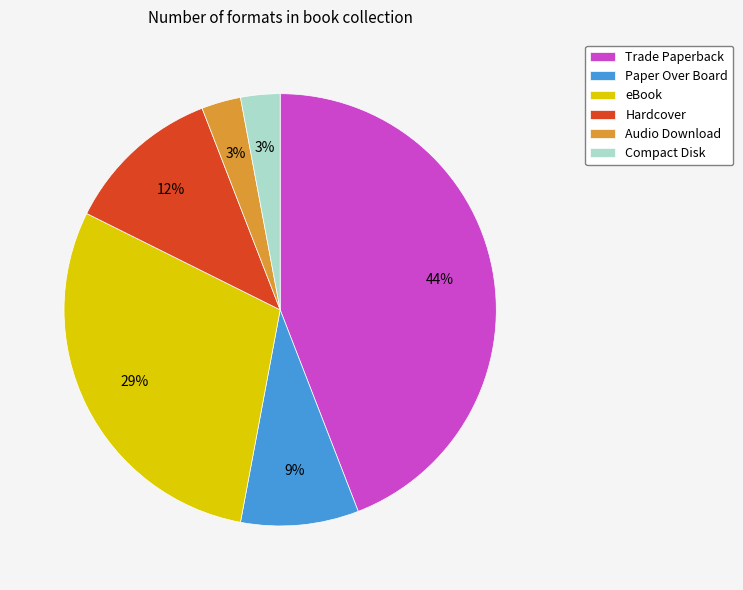

To the nearest percent, what is the difference between the largest and smallest slice percentages?

41%